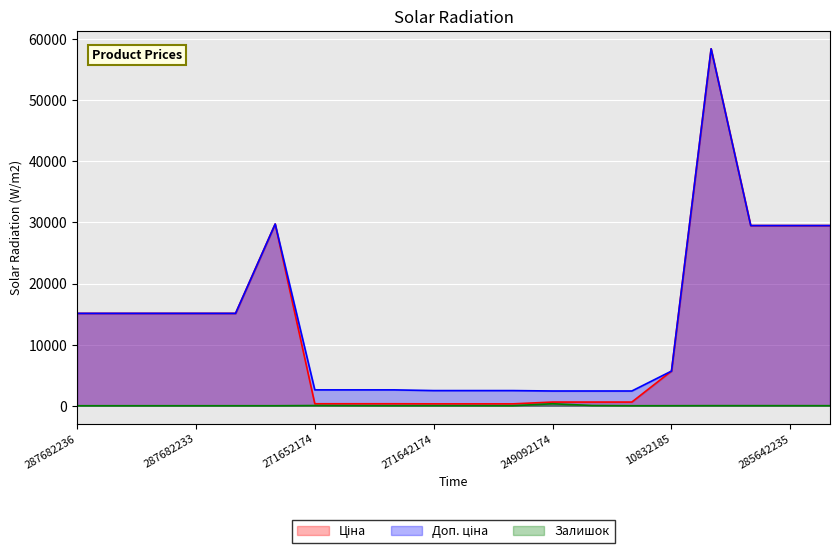

Is it true that Ціна equals 15120.0 at 287682231?

True